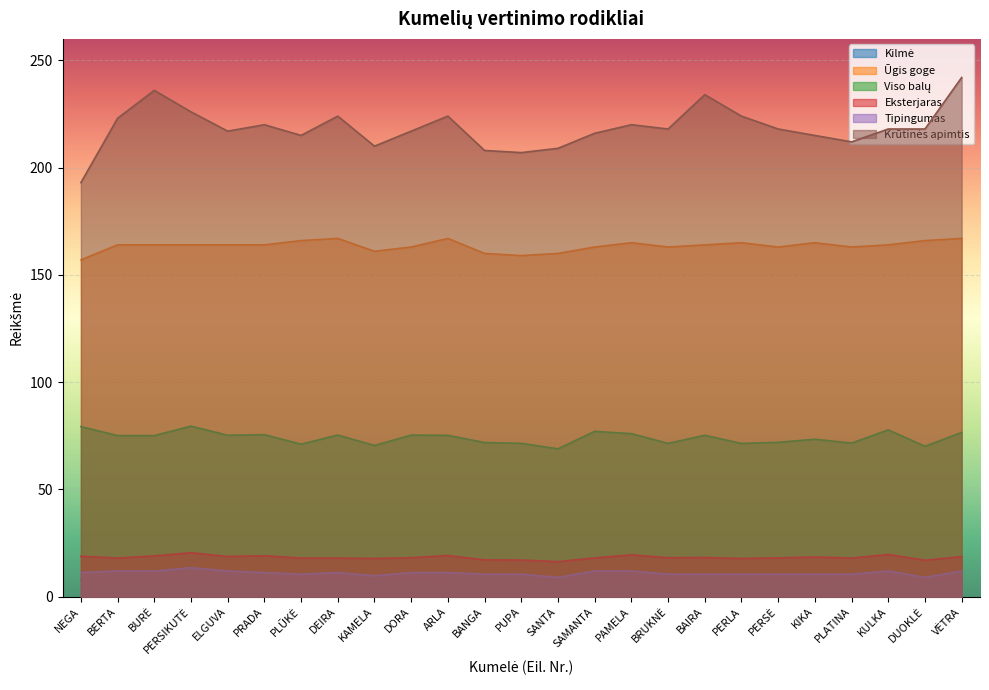

Rank the categories by Eksterjaras value from highest to lowest.

PERSIKUTĖ, KULKA, PAMELA, ARLA, PRADA, BURĖ, NEGA, ELGUVA, VĖTRA, KIKA, BAIRA, DORA, BRUKNĖ, SAMANTA, PERSĖ, BERTA, PLŪKĖ, DEIRA, PLATINA, KAMELA, PERLA, BANGA, PUPA, DUOKLĖ, SANTA